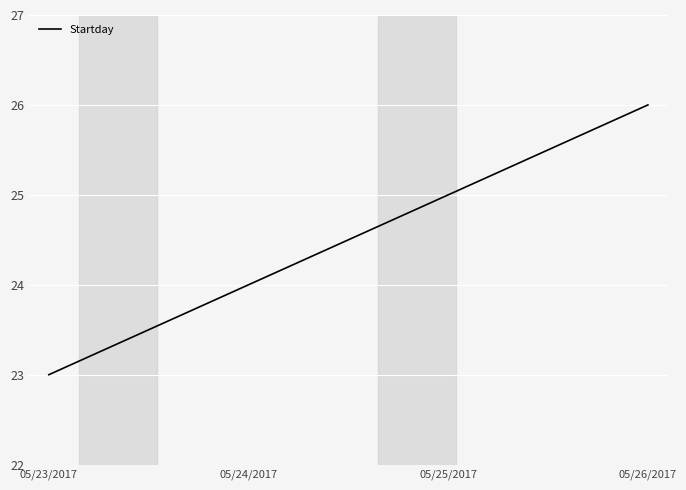

How many lines are shown in the chart?

1